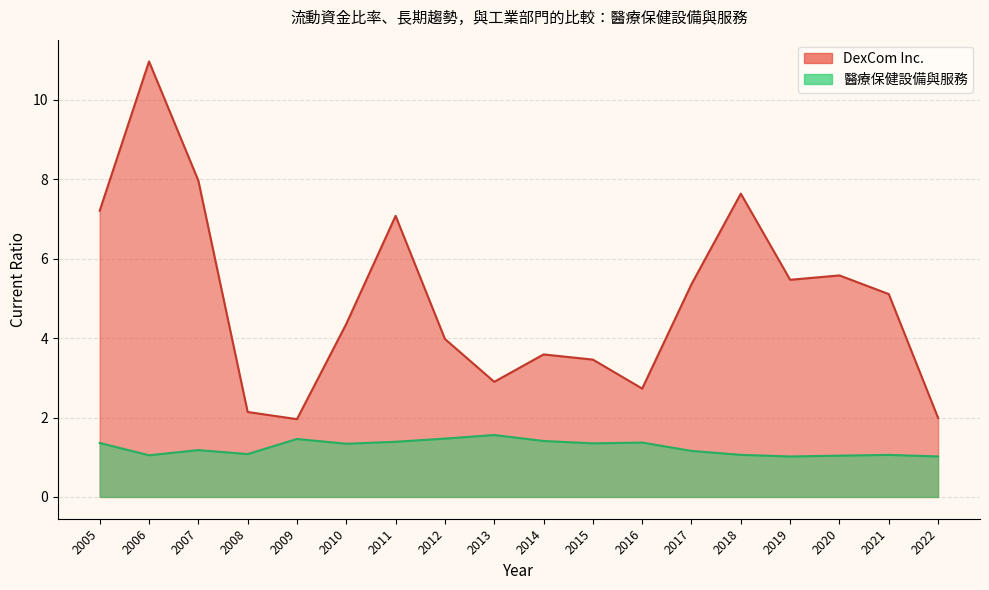

List the labels in order of 醫療保健設備與服務 value, smallest first.

2022, 2019, 2020, 2006, 2021, 2018, 2008, 2017, 2007, 2010, 2015, 2005, 2016, 2011, 2014, 2009, 2012, 2013